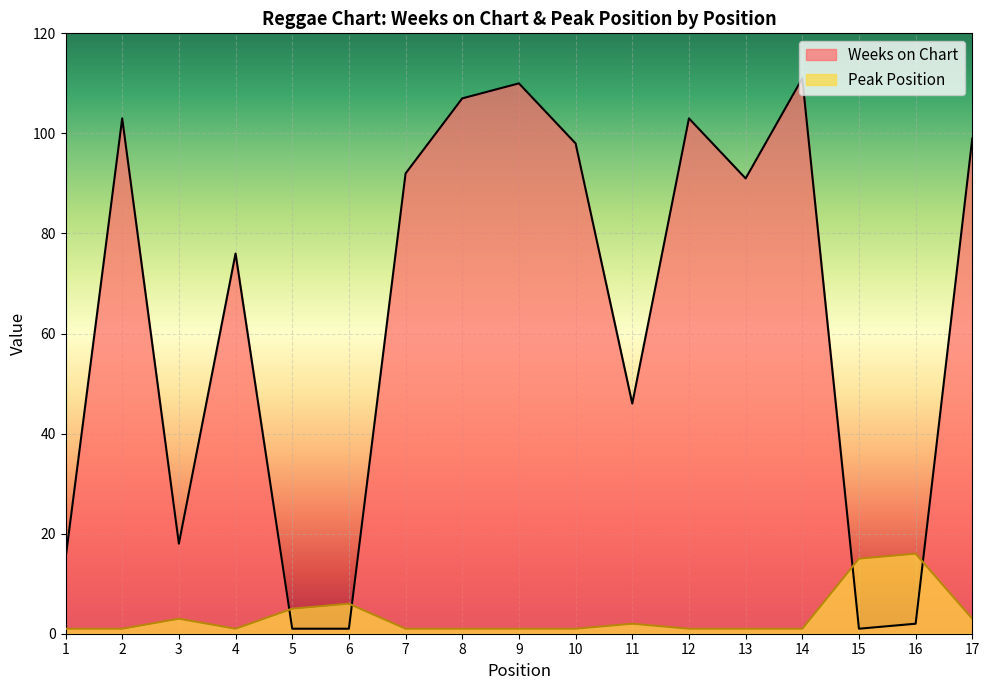

How many lines are shown in the chart?

2